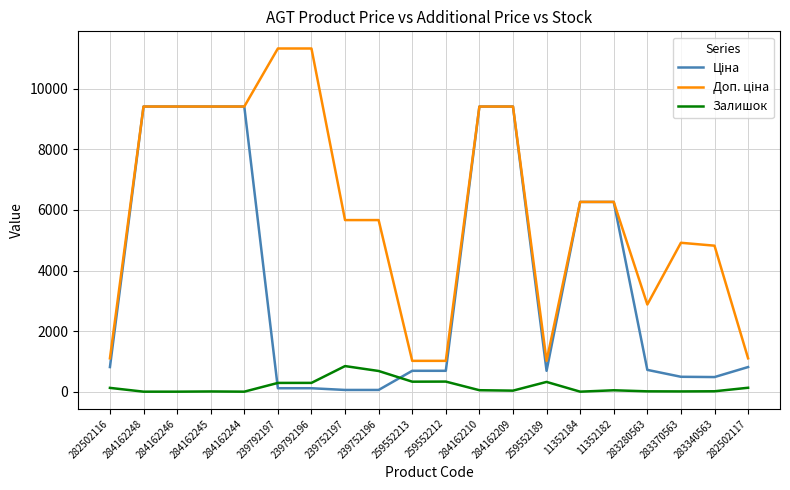

How many lines are shown in the chart?

3